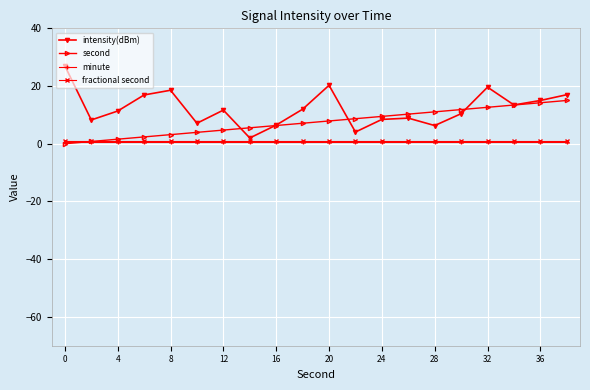

How many interior local valleys does the intensity(dBm) series have?

6